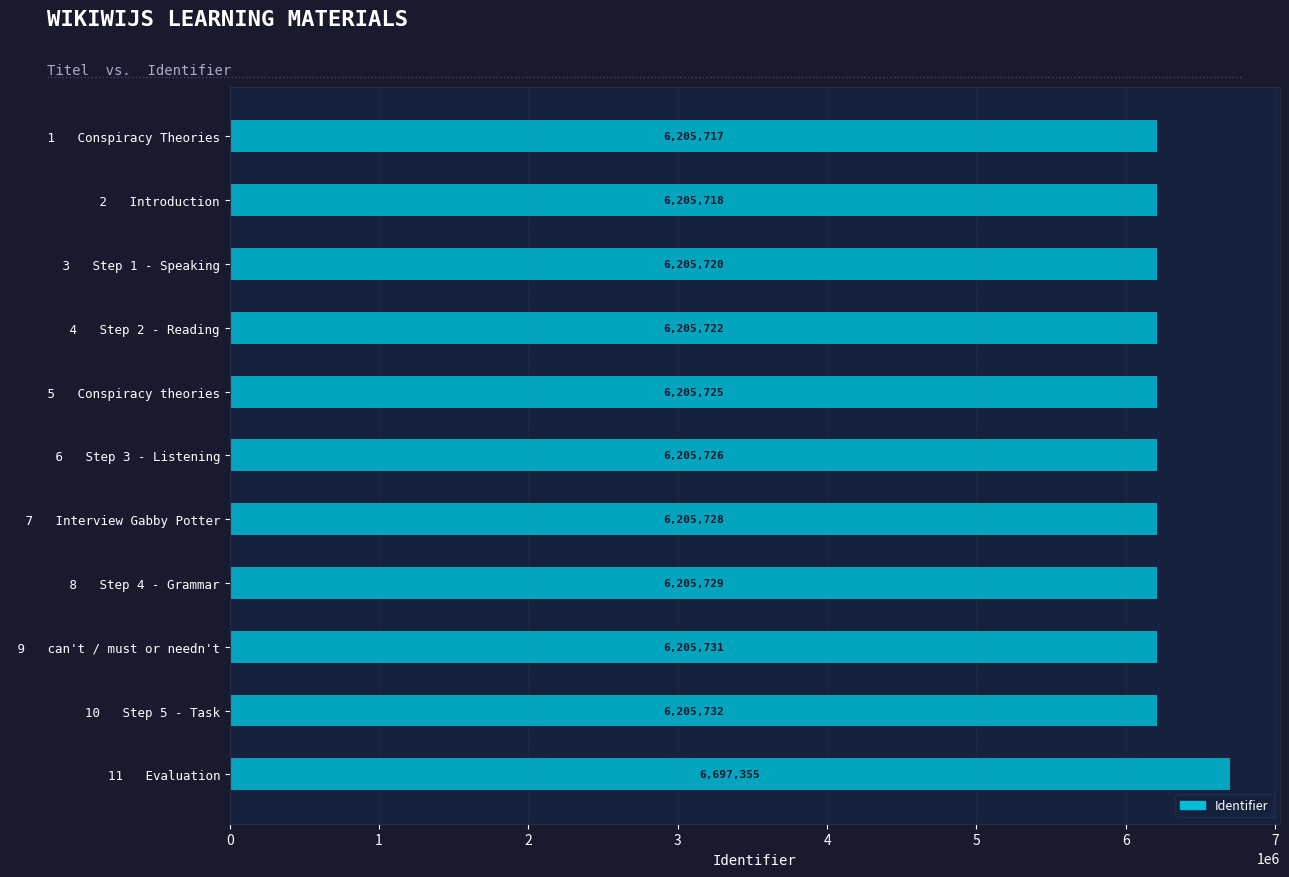

How many series are shown in this chart?

1